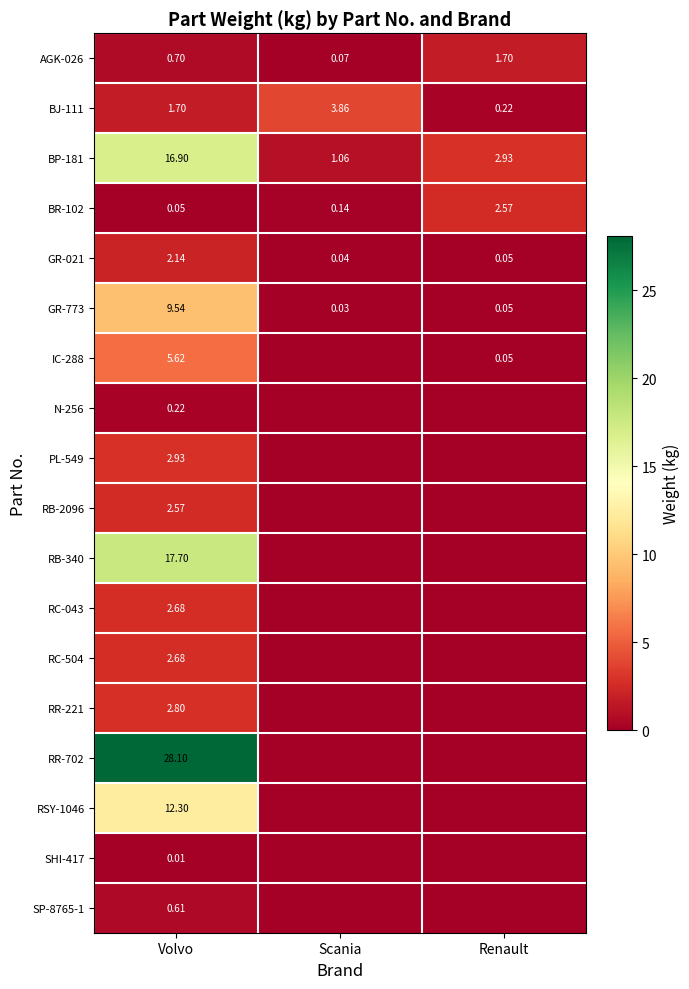

Rank the categories by BP-181 value from lowest to highest.

Scania, Renault, Volvo